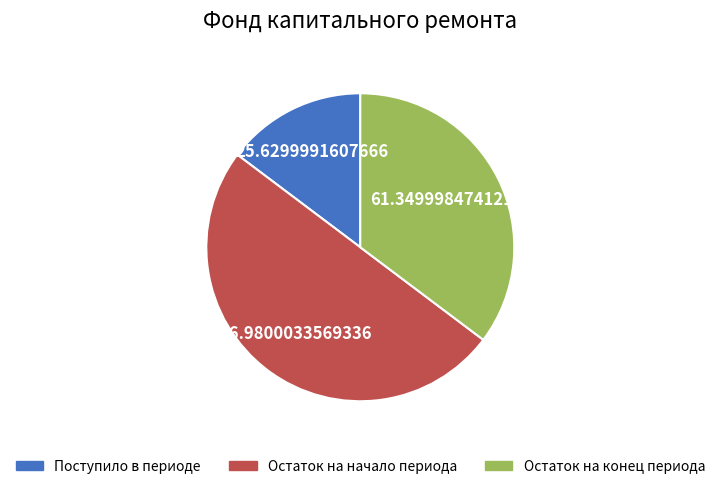

How many slices are in this pie chart?

3